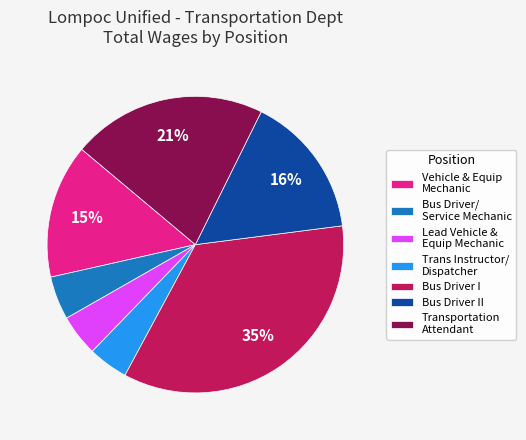

Does Bus Driver I account for over 50% of the chart?

No